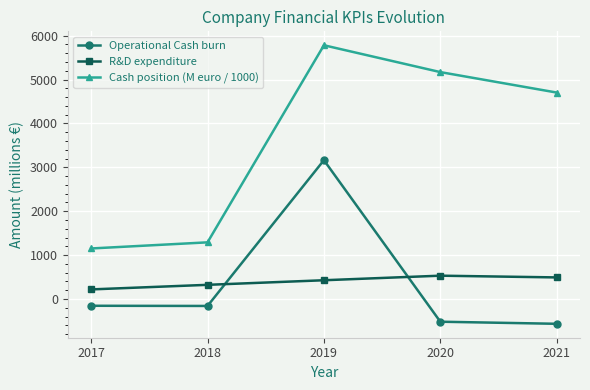

True or false: Operational Cash burn and Cash position (M euro / 1000) cross at least once.

False